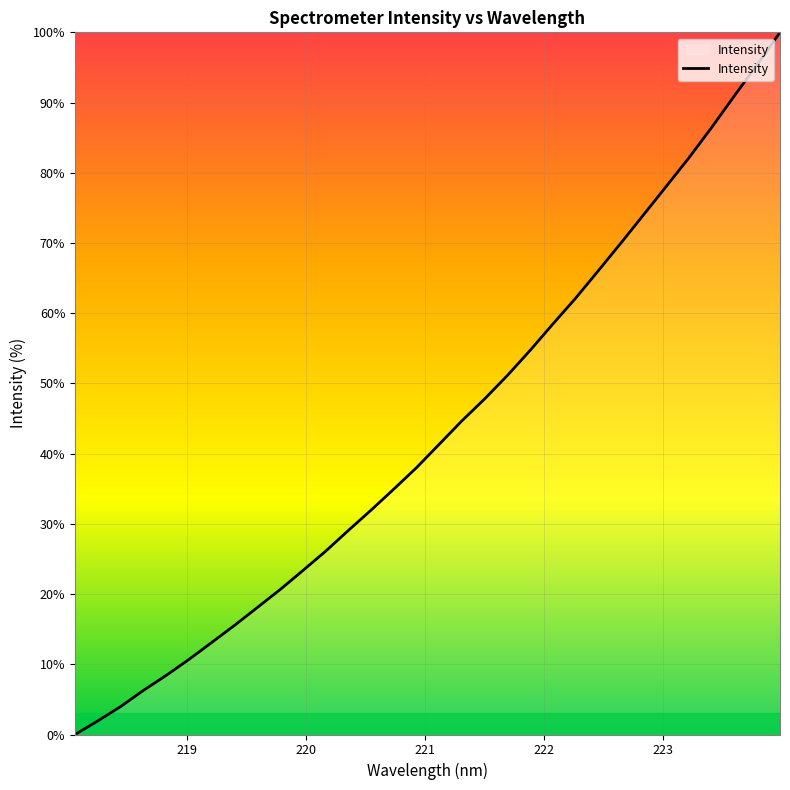

What is the greatest value displayed?

100.0